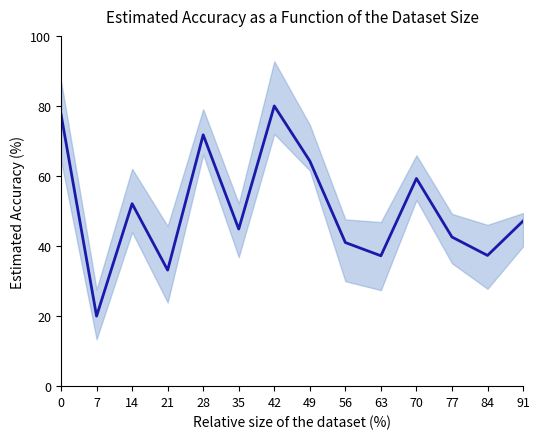

What is the maximum value shown in the chart?

80.0